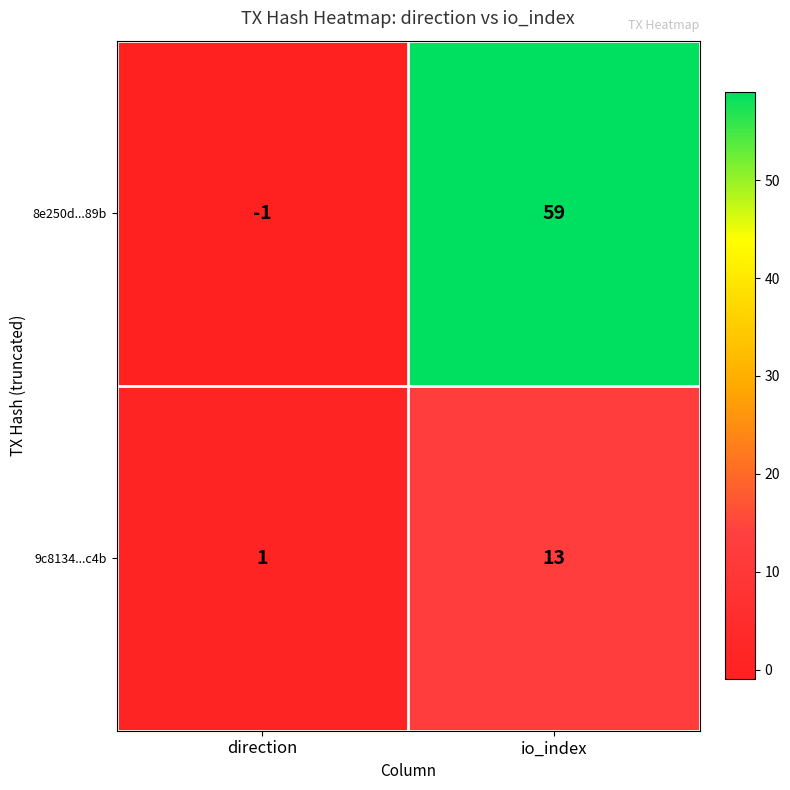

Reading left to right, extract all data points from this chart.

8e250d...89b: -1	59
9c8134...c4b: 1	13